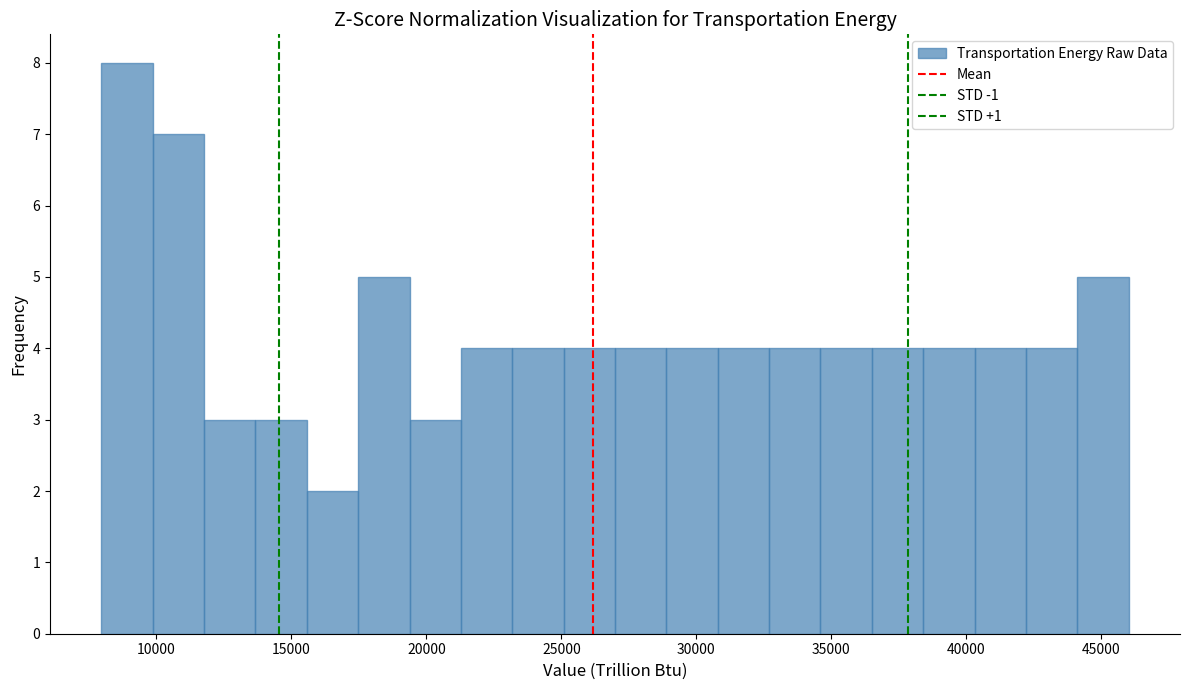

Read against the x-axis, roughly where is the centre of the tallest bar?

9000